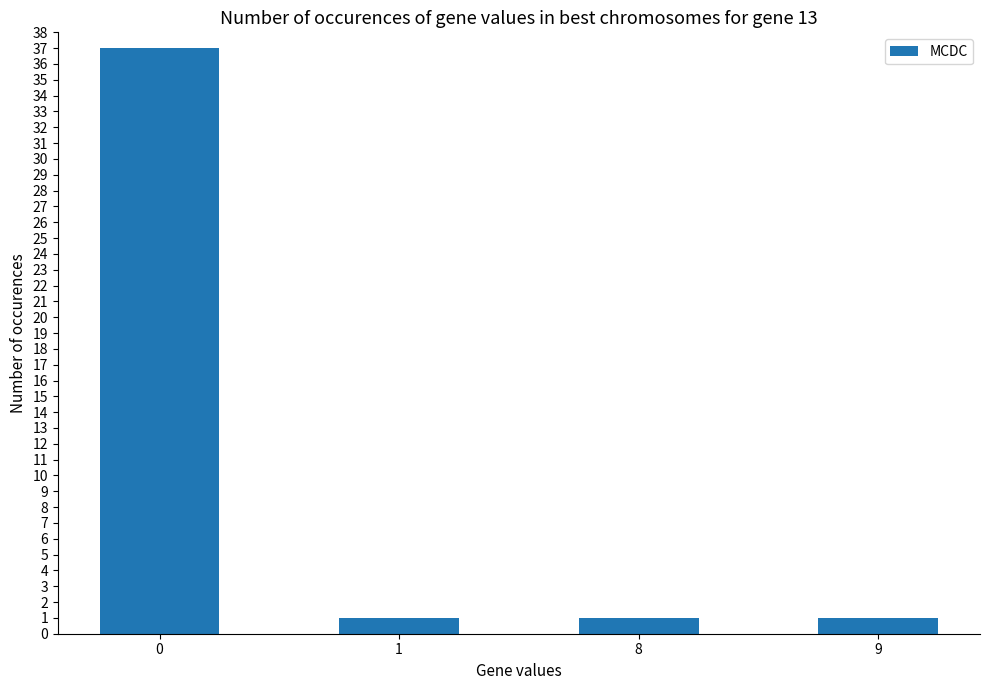

Is it true that the value at 1 is 1?

True